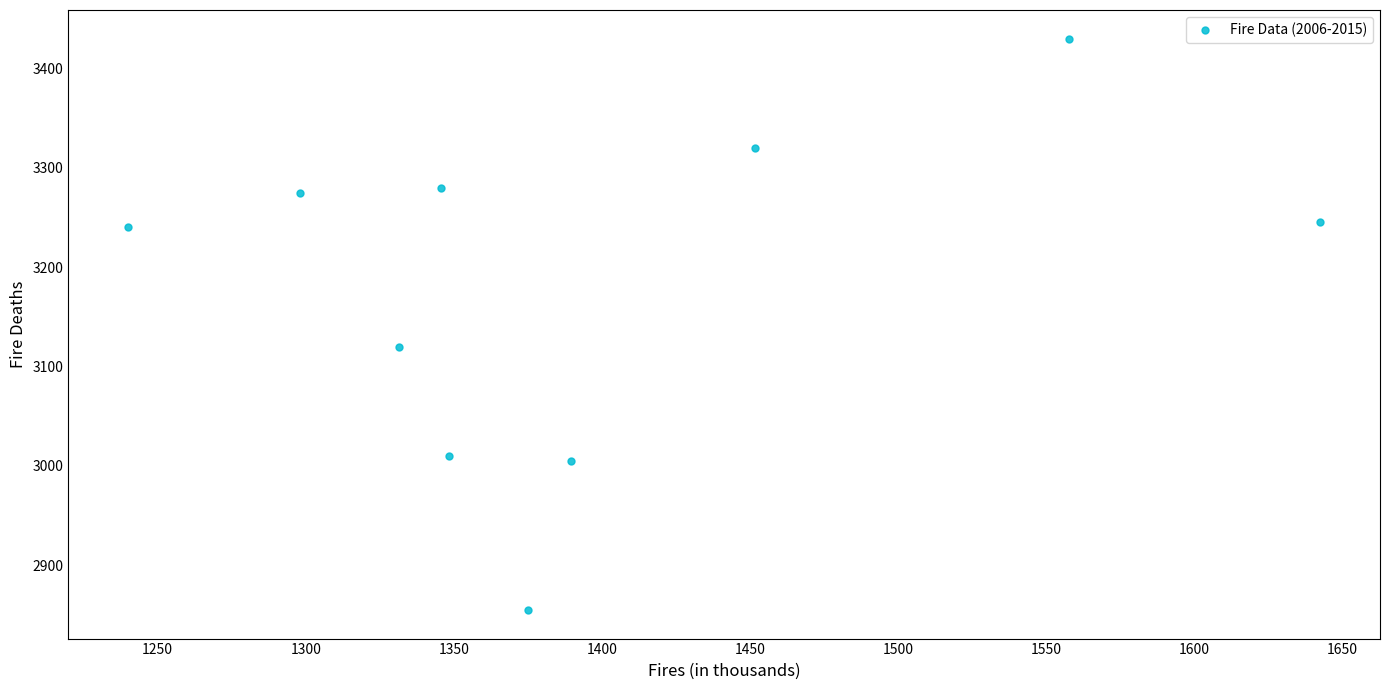

What is the range of Y values (max minus min)?

575